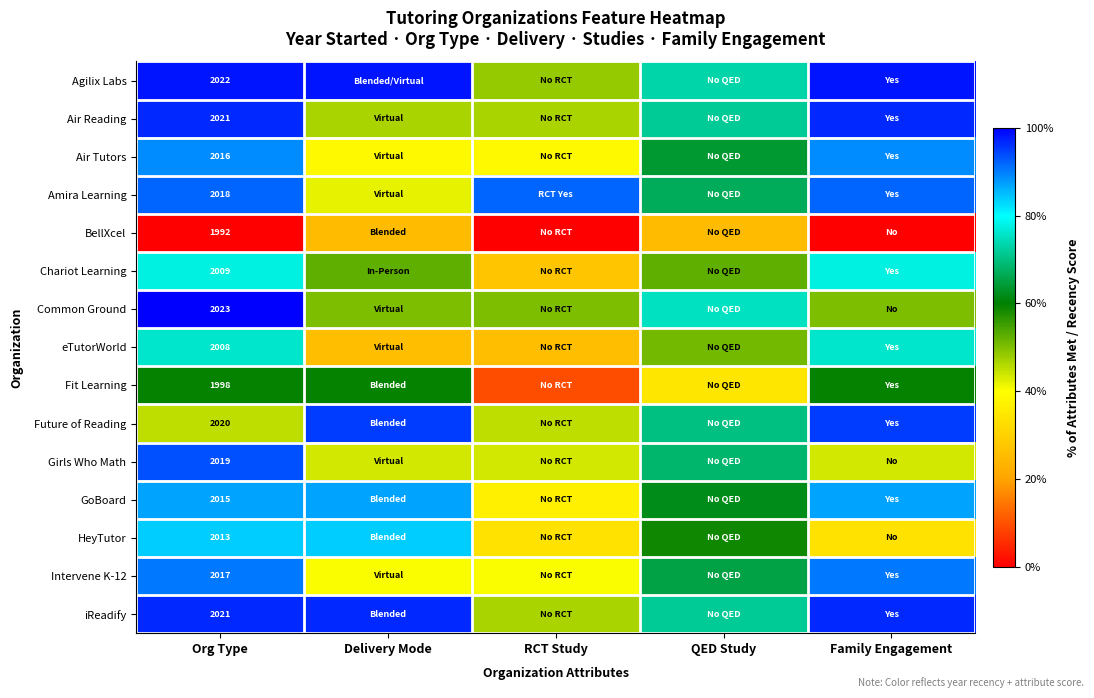

True or false: Future of Reading has a value of 1.6 at Delivery Mode.

False